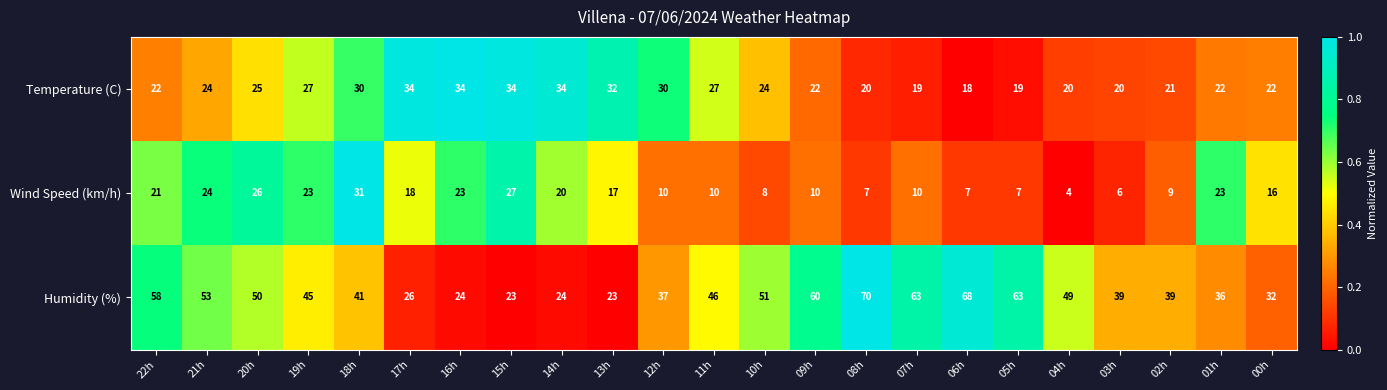

Which series has the largest total across all categories?

Humidity (%)